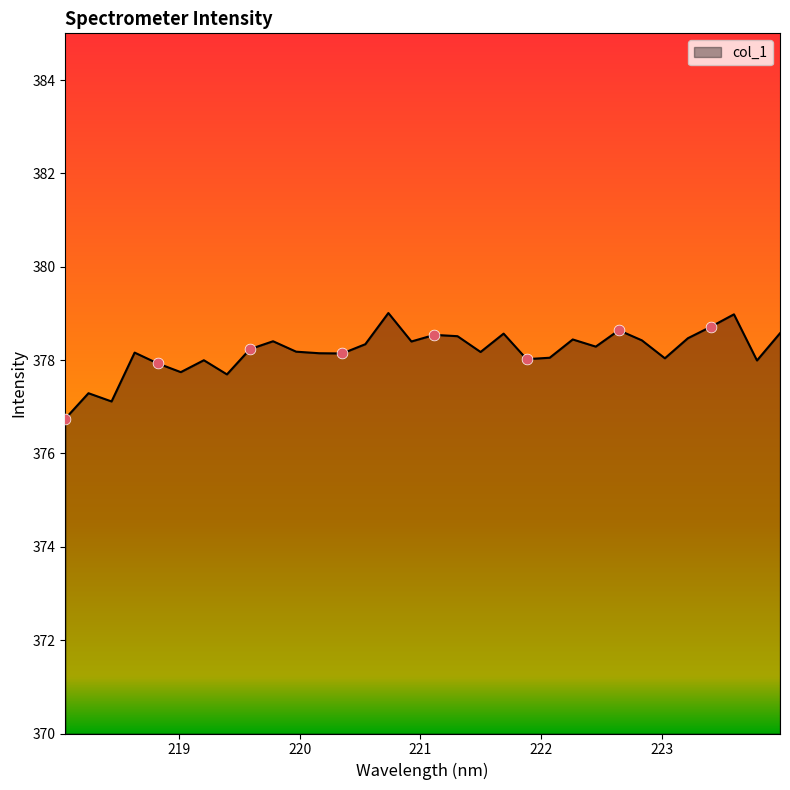

What is the maximum value shown in the chart?

379.0